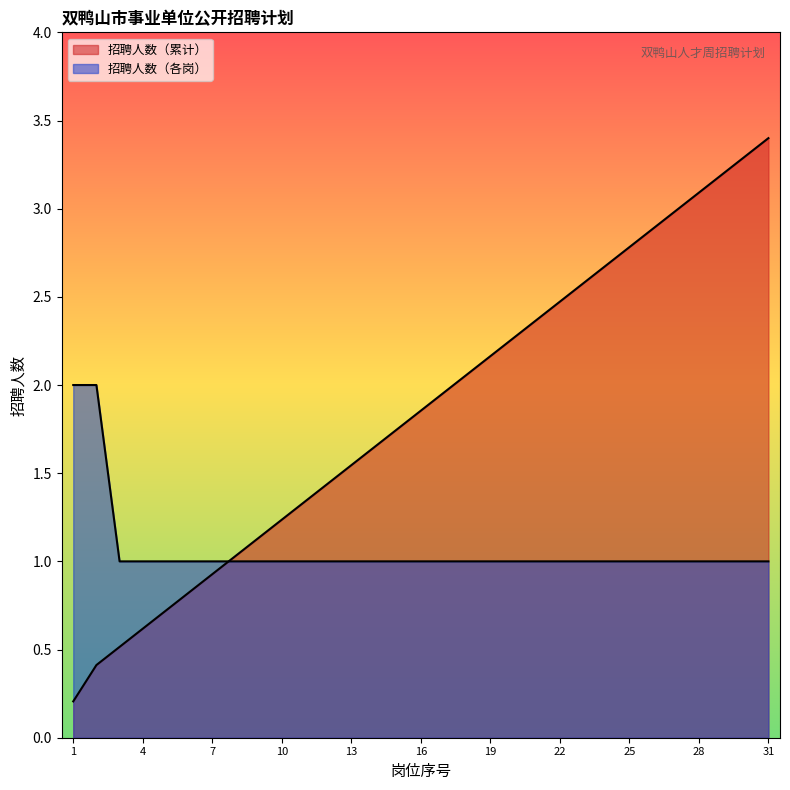

What is the difference between the maximum and minimum values in the 序号 series?

3.2